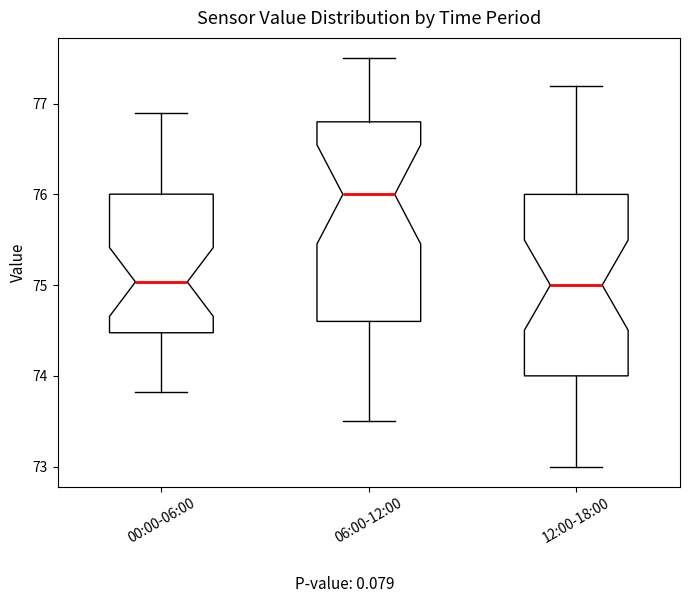

Reading left to right, transcribe this box plot: for each box, give where its median line is, the range the box spans, and where its two whiskers end, as read against the y-axis. The values are not printed on the chart, so give them approximately, as read against the axis.

00:00-06:00: median 75.0, box 74.5 to 76.0, whiskers 73.8 to 76.9
06:00-12:00: median 76.0, box 74.6 to 76.8, whiskers 73.5 to 77.5
12:00-18:00: median 75.0, box 74.0 to 76.0, whiskers 73.0 to 77.2